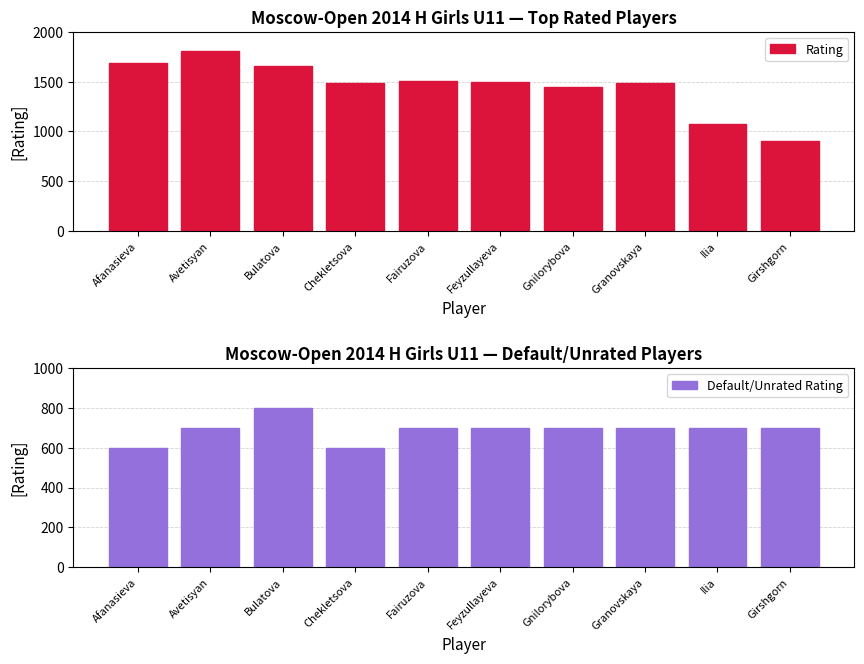

Where is Rating nearest to the value 1354?

Gnilorybova